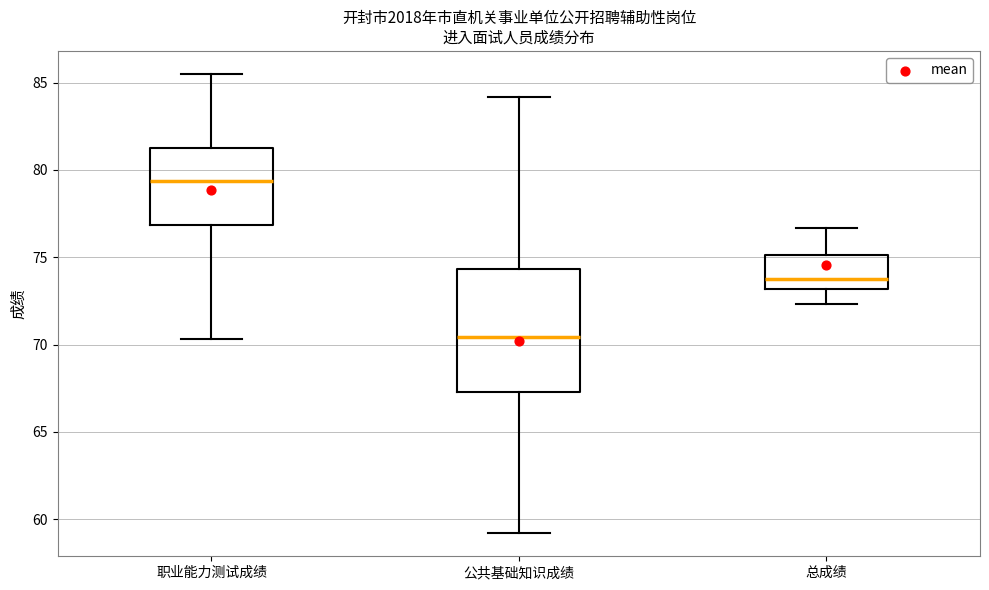

Reading left to right, transcribe this box plot: for each box, give where its median line is, the range the box spans, and where its two whiskers end, as read against the y-axis. The values are not printed on the chart, so give them approximately, as read against the axis.

职业能力测试成绩: median 79.5, box 77.0 to 81.5, whiskers 70.5 to 85.5
公共基础知识成绩: median 70.5, box 67.5 to 74.5, whiskers 59.0 to 84.0
总成绩: median 74.0, box 73.0 to 75.0, whiskers 72.5 to 76.5